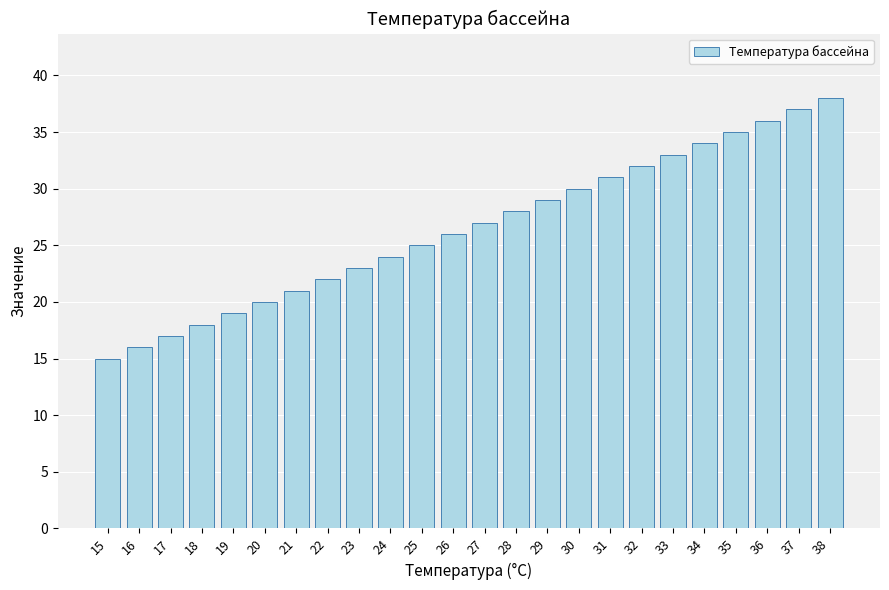

What is the change in value from 26 to 27?

+1